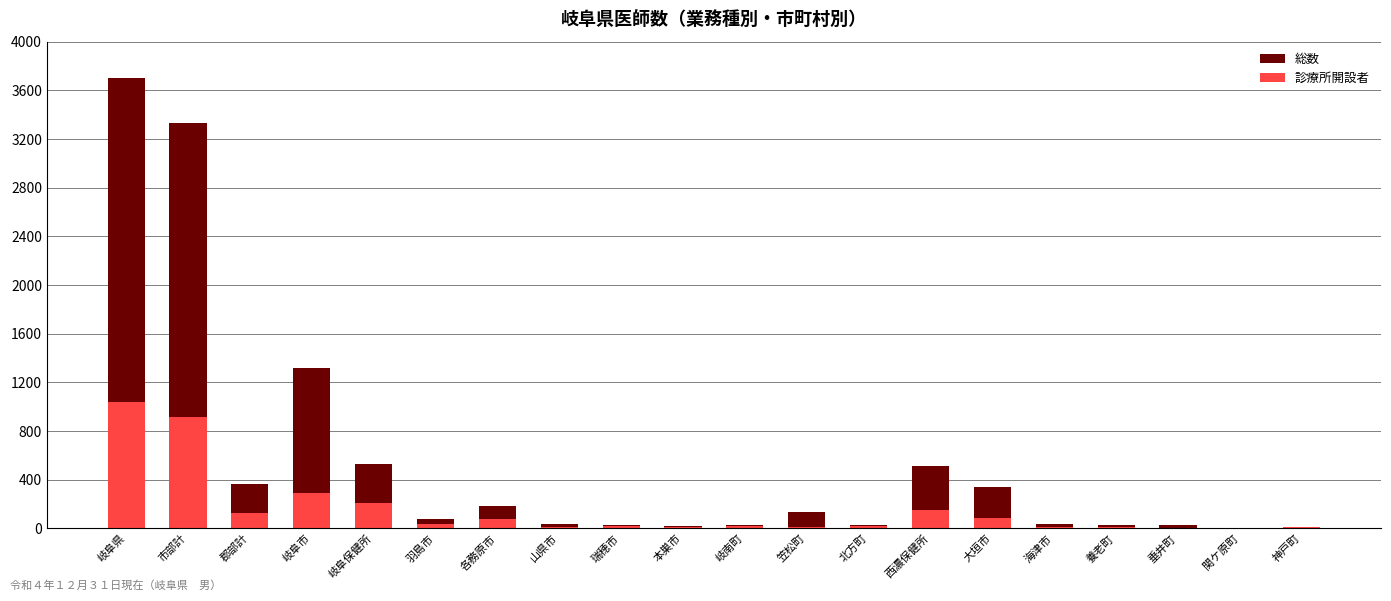

Which label corresponds to the smallest value in the chart?

関ケ原町